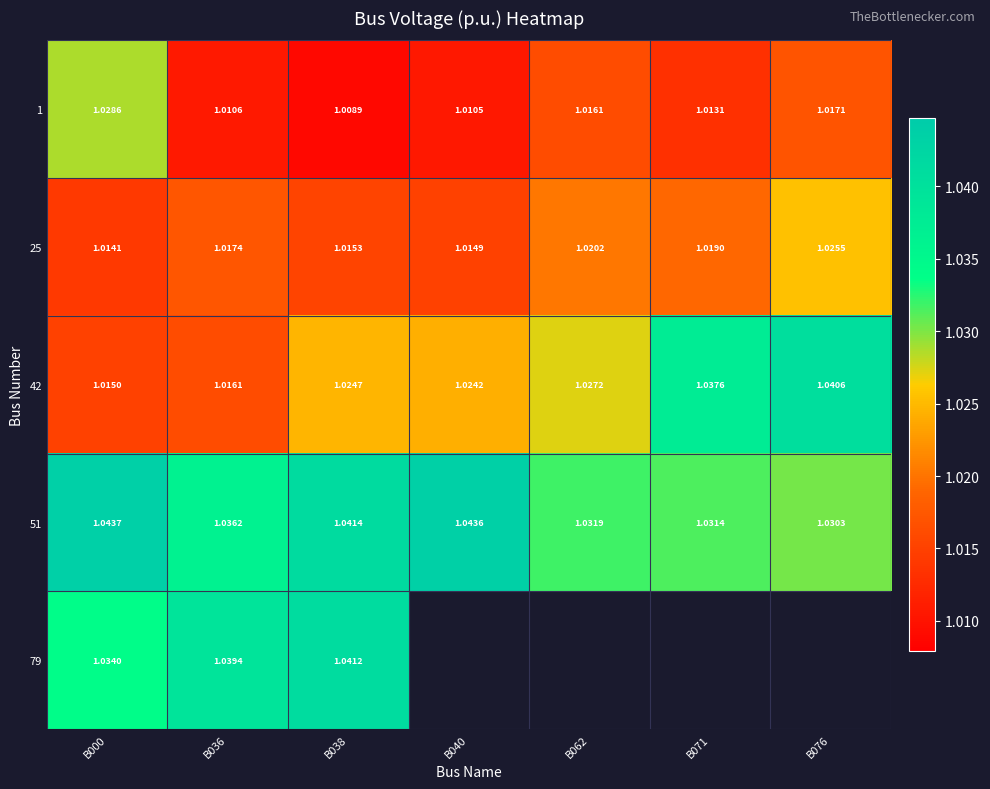

What is the highest value of the 79 series?

1.0